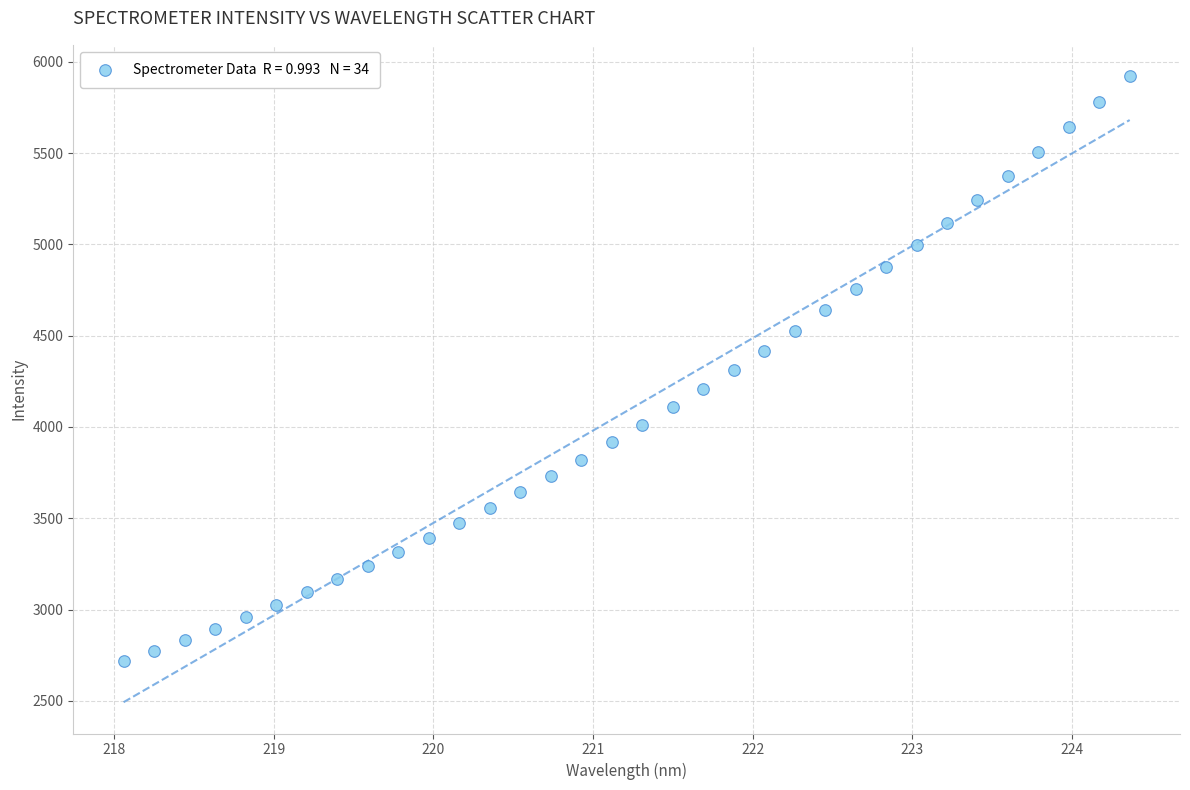

What is the range of Y values (max minus min)?

3205.0